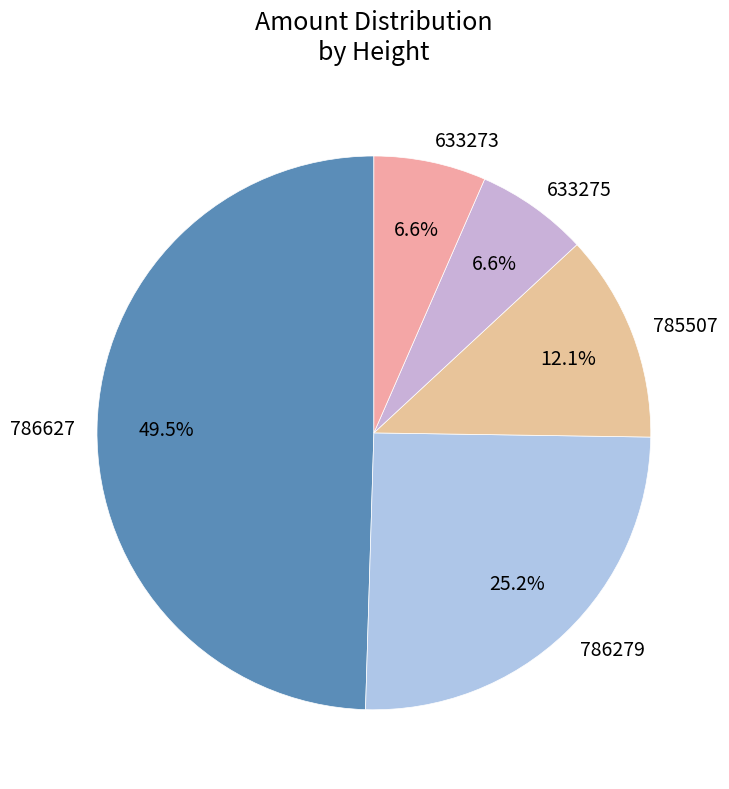

Combined, do 786279 and 786627 account for over 50%?

Yes